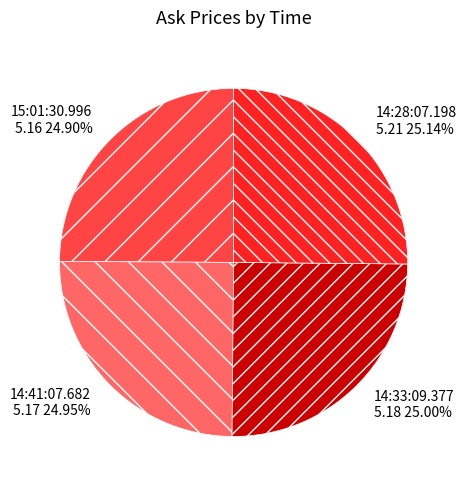

What is the total percentage of 15:01:30.996 and 14:28:07.198?

50.0%